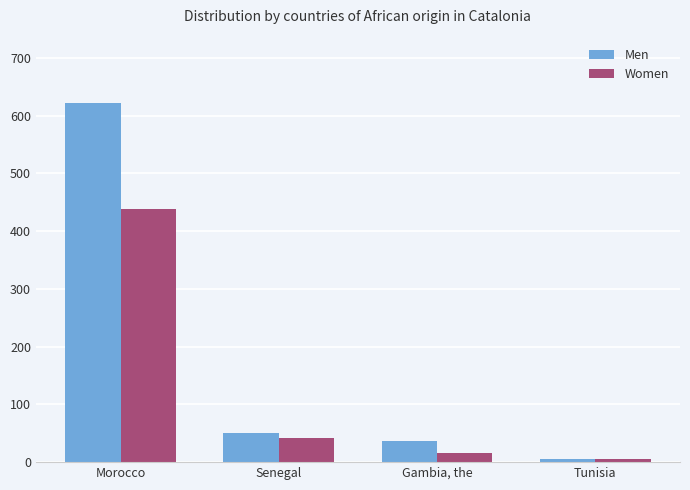

What is the label of the 4th bar from the right?

Morocco